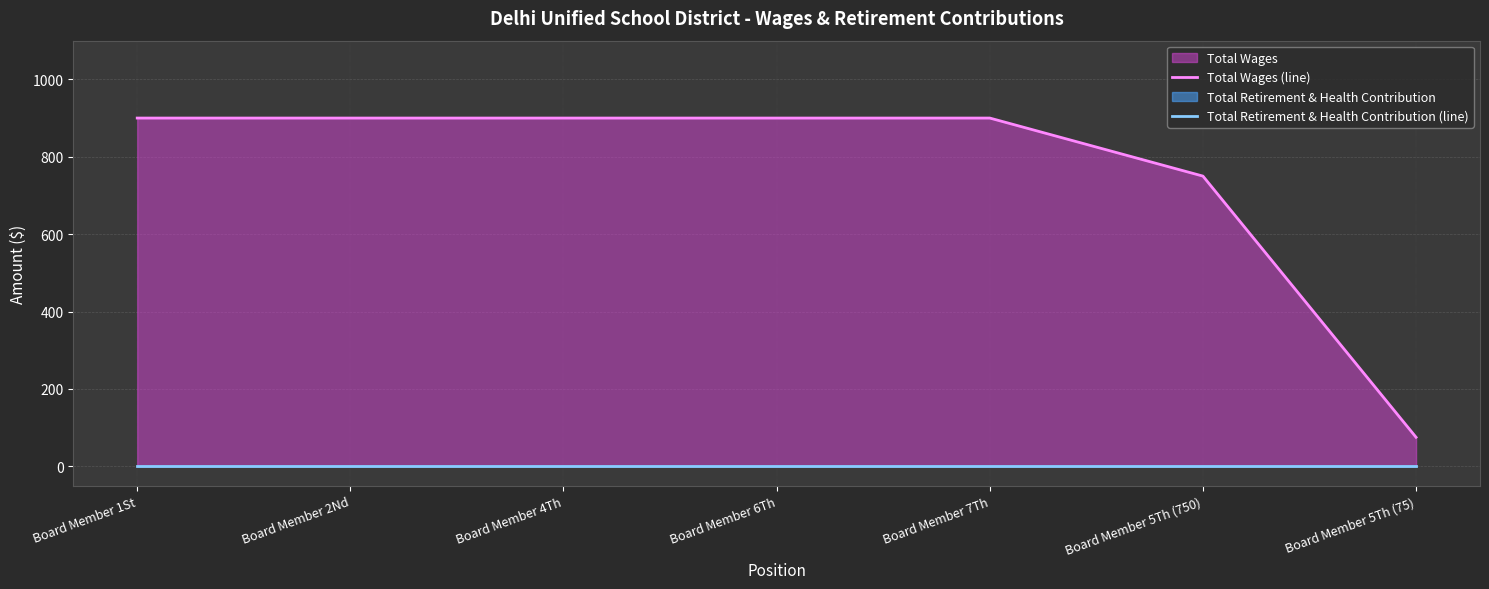

Which category has the highest value across all series?

Board Member 1St